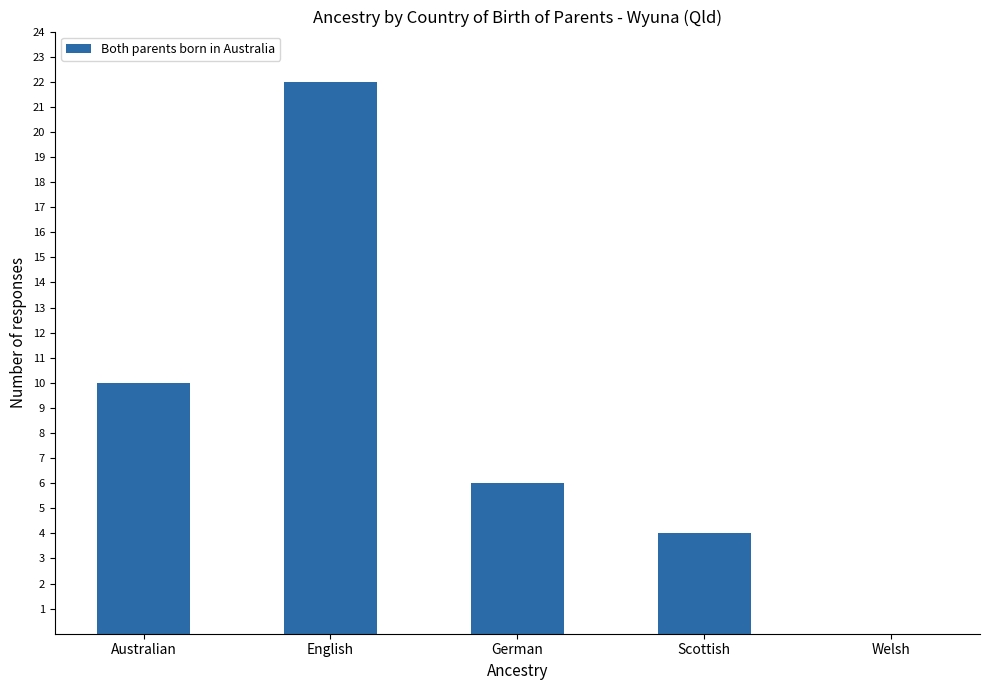

Count the number of categories in the chart.

5